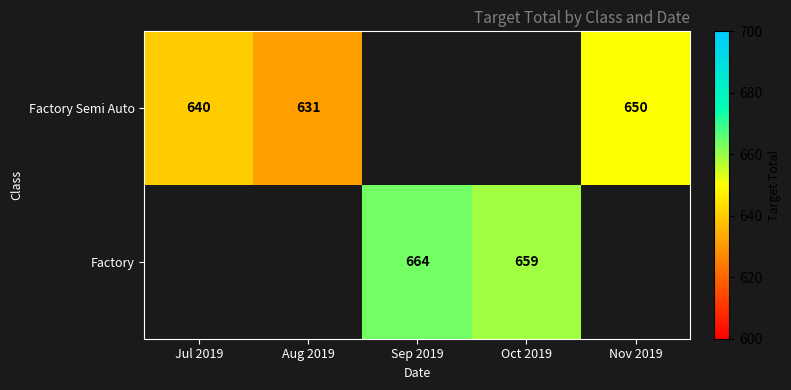

Is it true that Factory equals 1088 at Oct 2019?

False